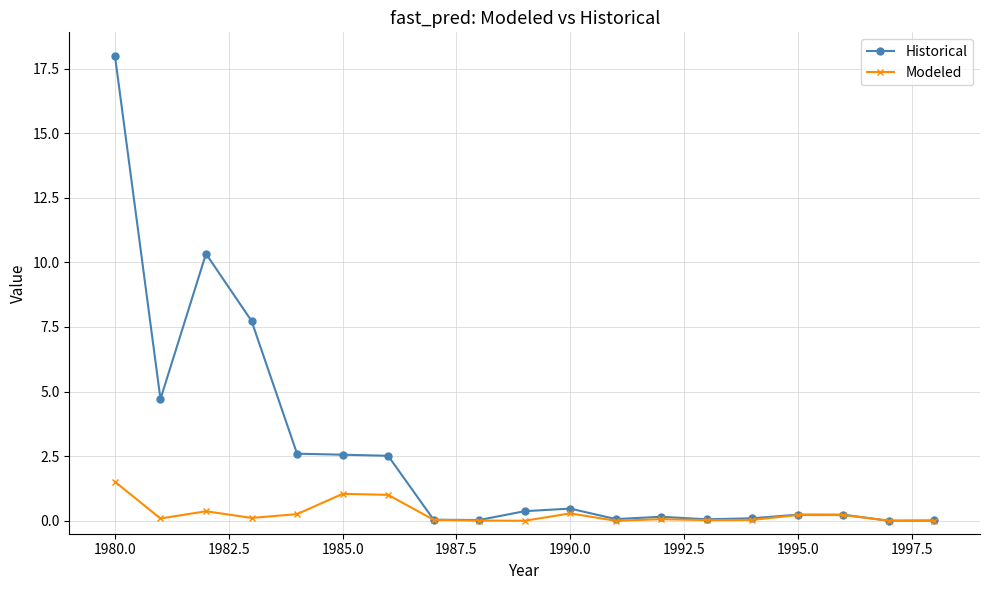

List the series in order of their overall mean, highest first.

Historical, Modeled